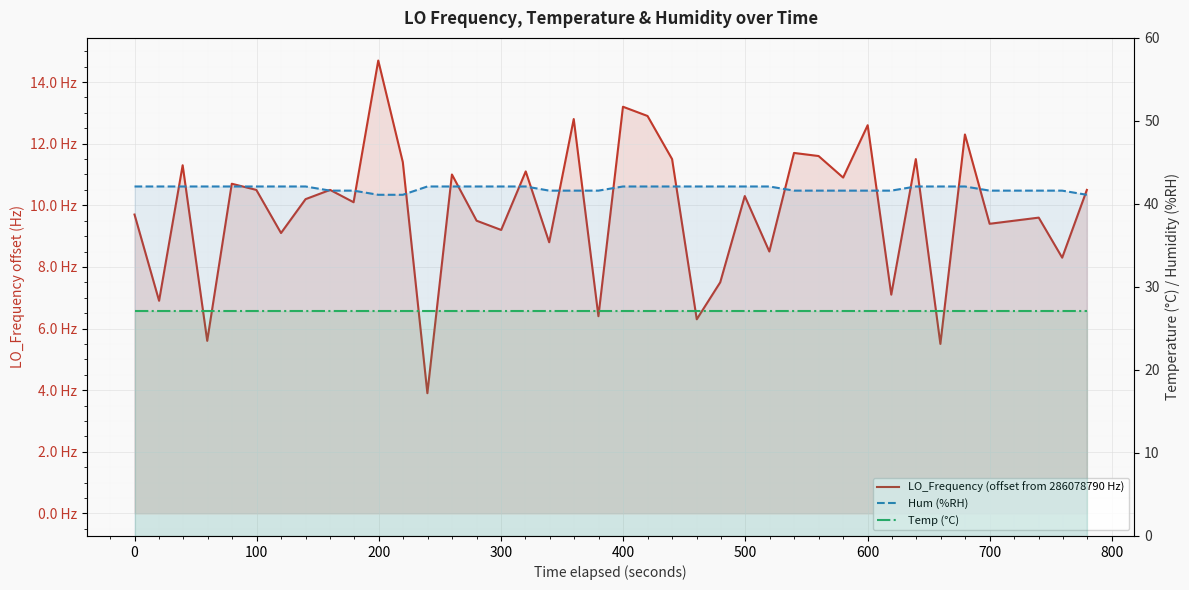

What is the minimum value for Hum (%RH)?

41.1